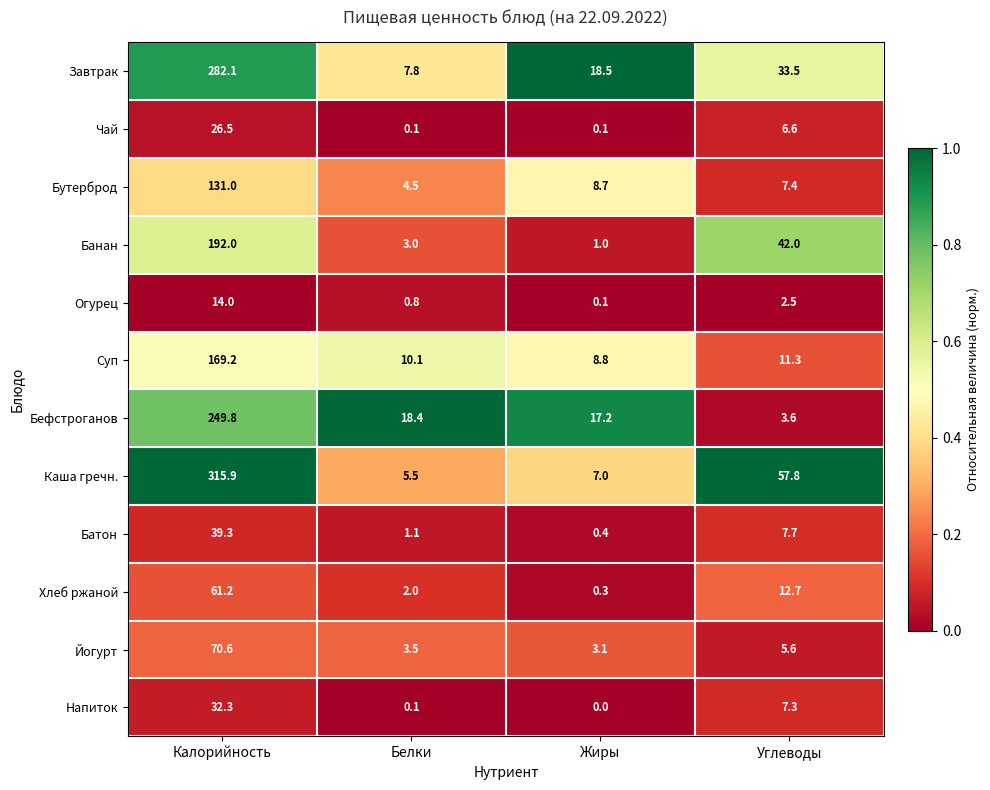

The value of Йогурт at Жиры is 5.1. True or false?

False